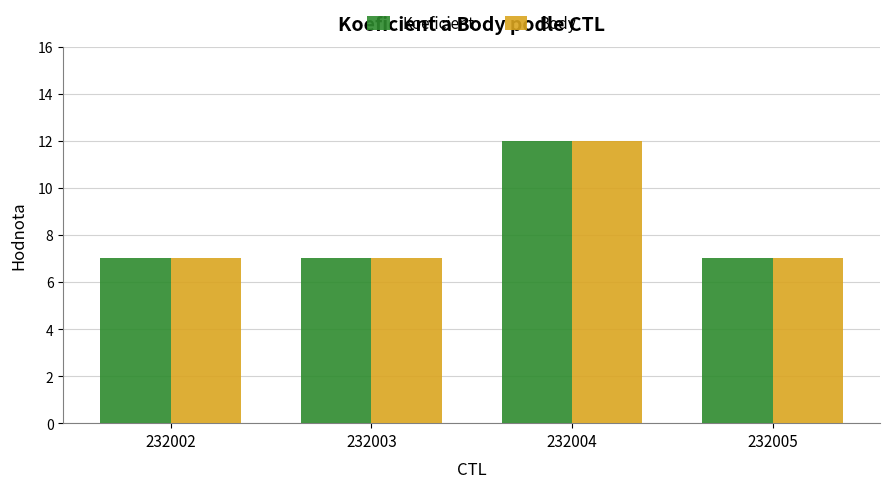

How many categories are shown in the chart?

4